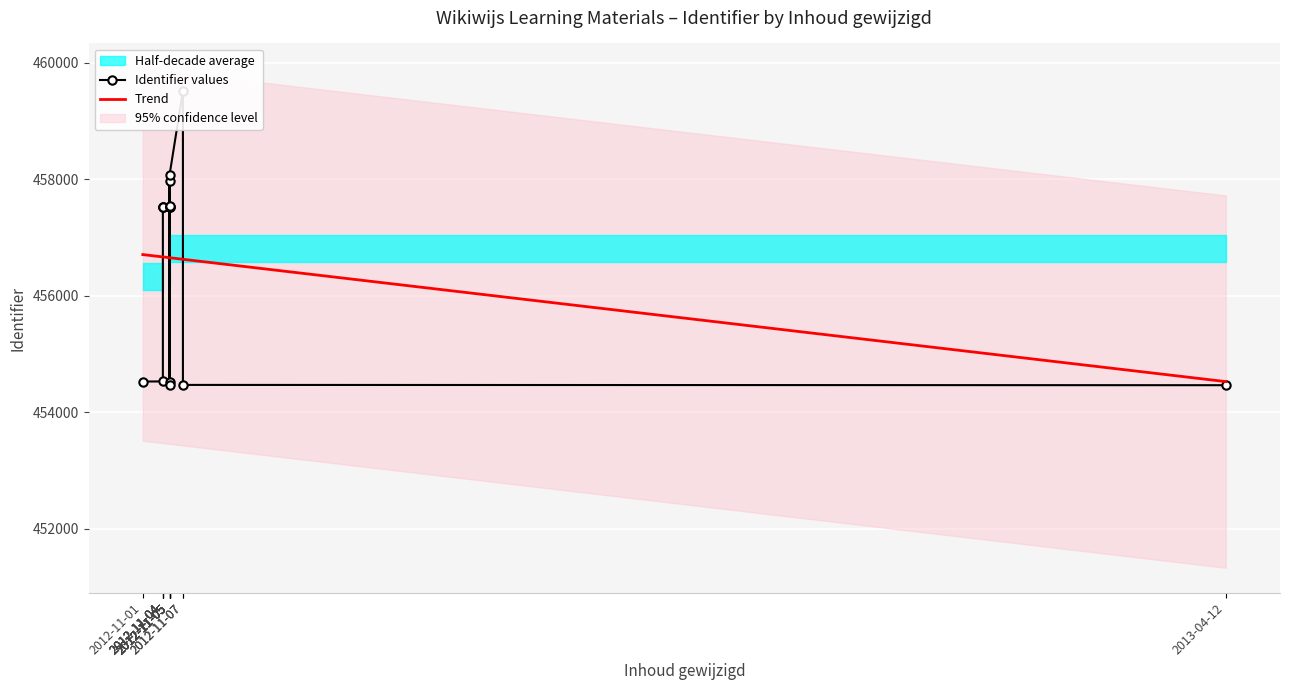

True or false: Identifier values and Trend cross at least once.

True